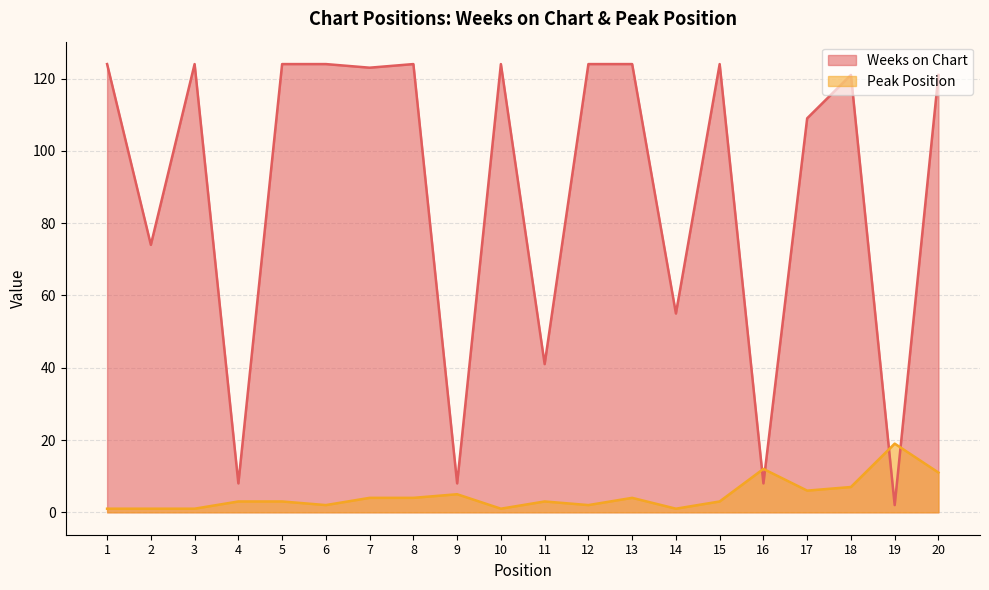

True or false: Weeks on Chart and Peak Position cross at least once.

True